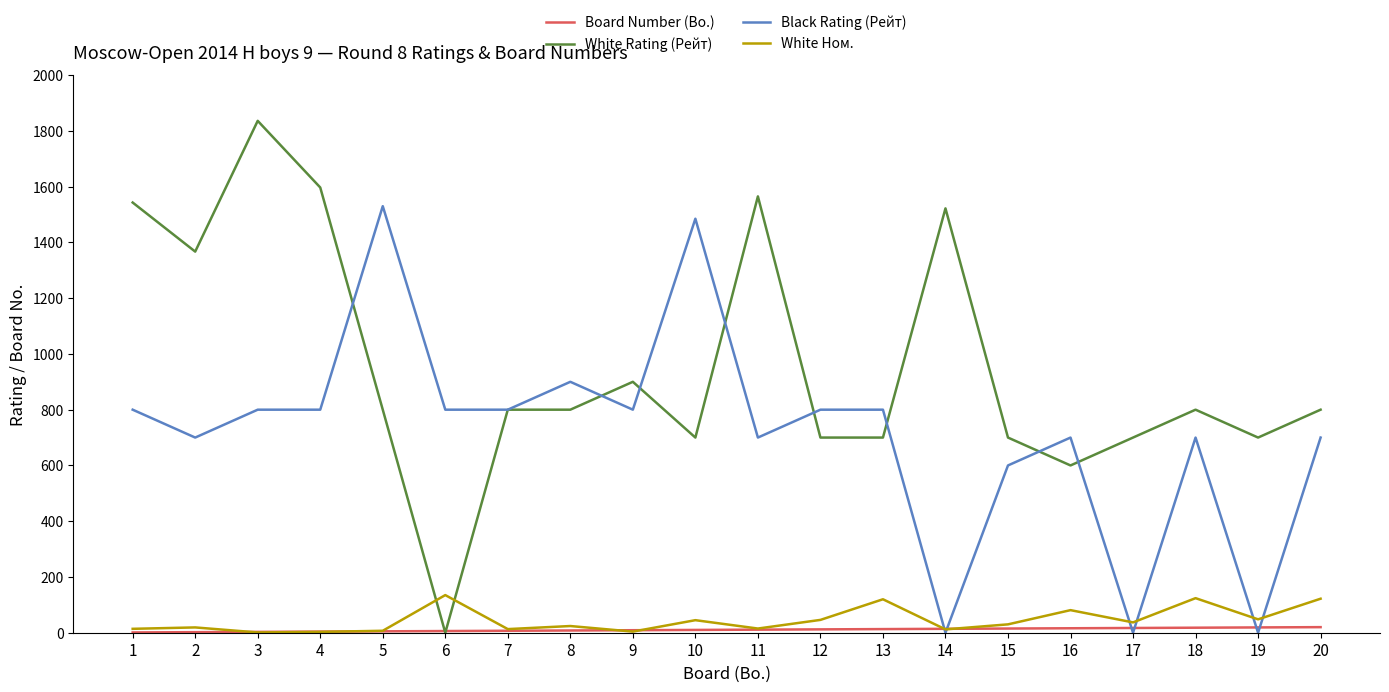

The value of Board Number (Bo.) at 16 is 16. True or false?

True